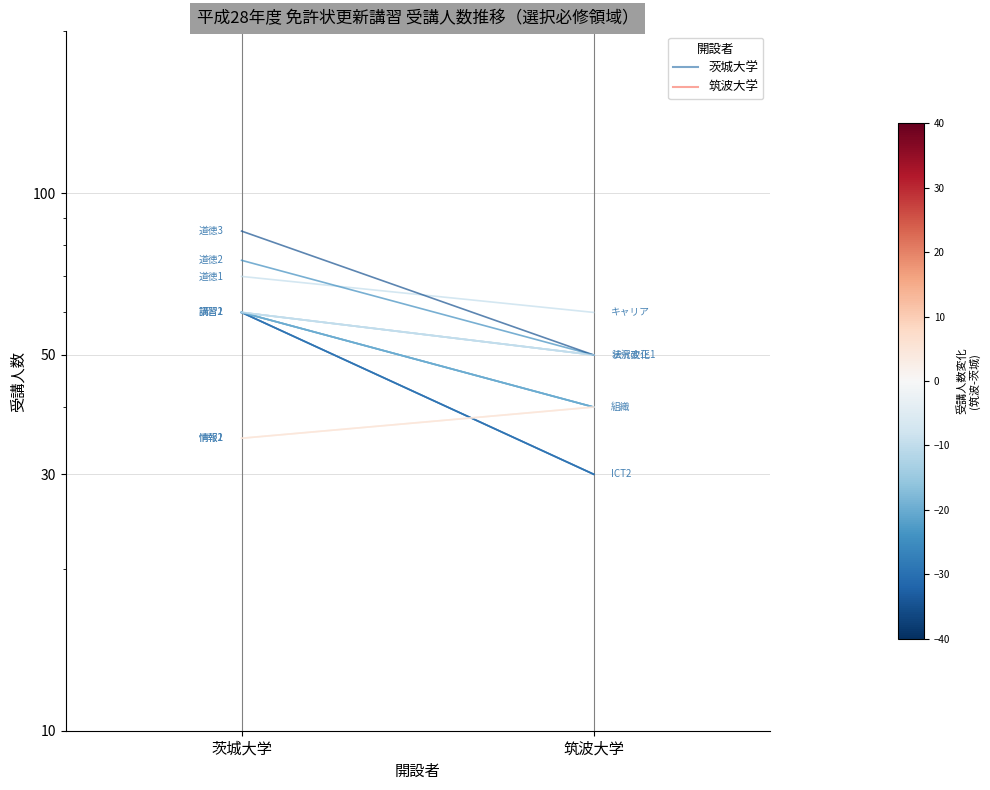

How many lines are shown in the chart?

5